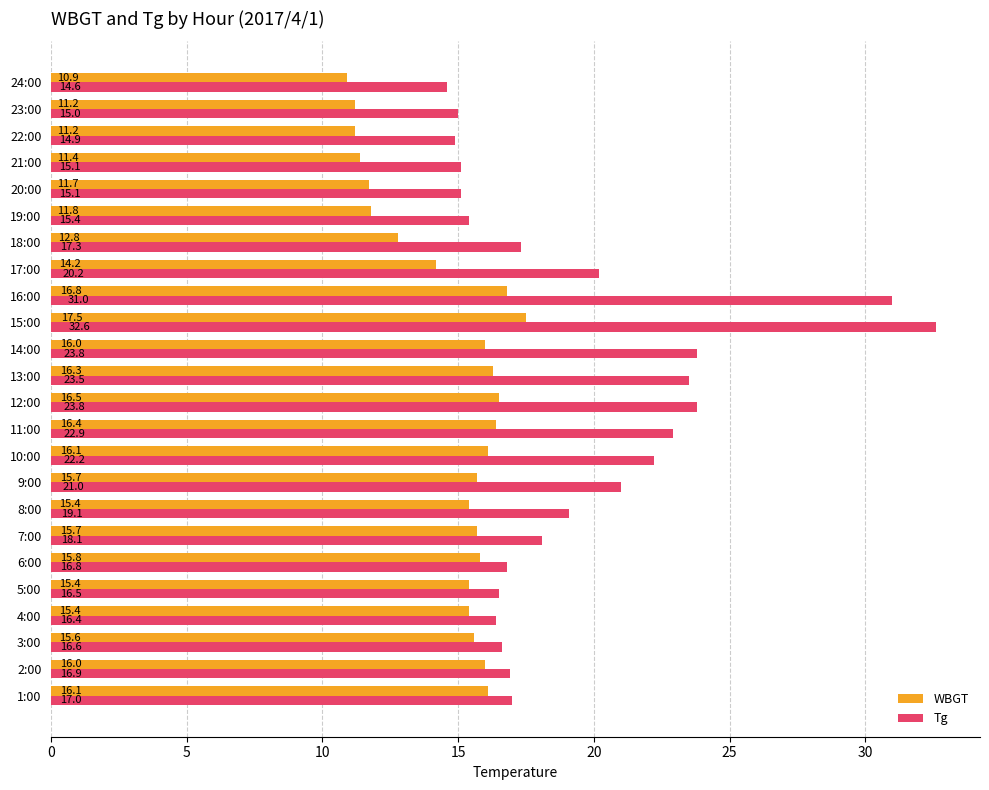

What value does the WBGT series have at 22:00?

11.2